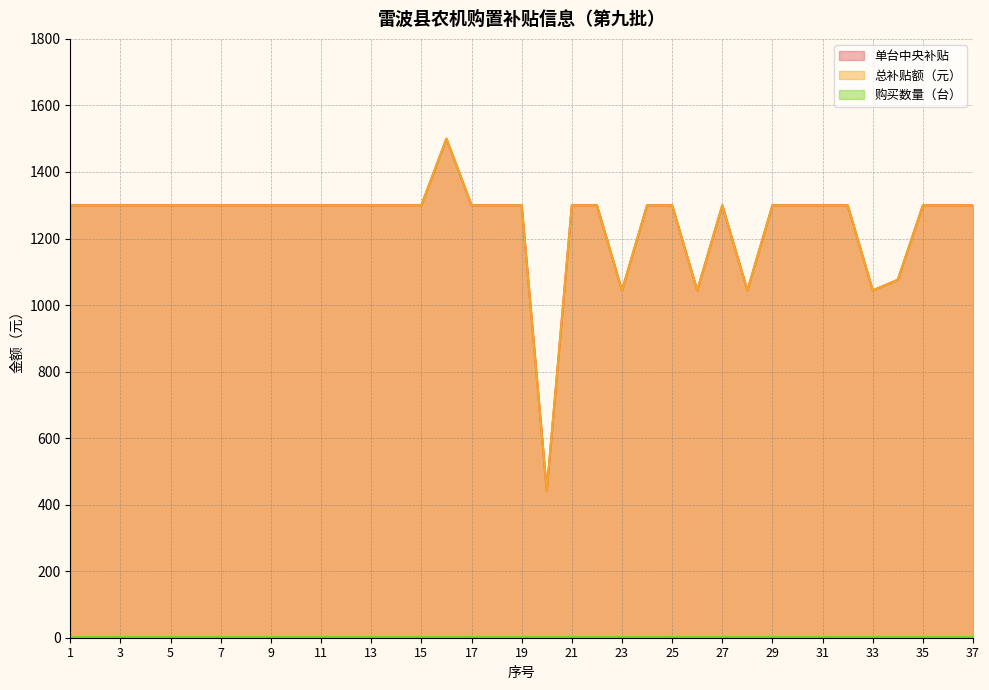

List the labels in order of 单台中央补贴 value, smallest first.

20, 23, 26, 28, 33, 34, 1, 2, 3, 4, 5, 6, 7, 8, 9, 10, 11, 12, 13, 14, 15, 17, 18, 19, 21, 22, 24, 25, 27, 29, 30, 31, 32, 35, 36, 37, 16